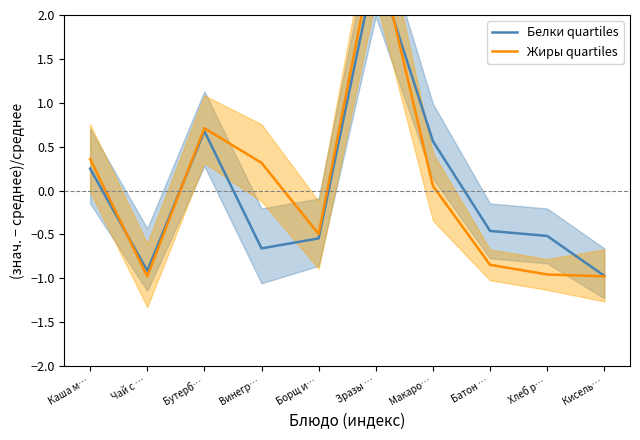

At which category is the sum across all series the highest?

Зразы …